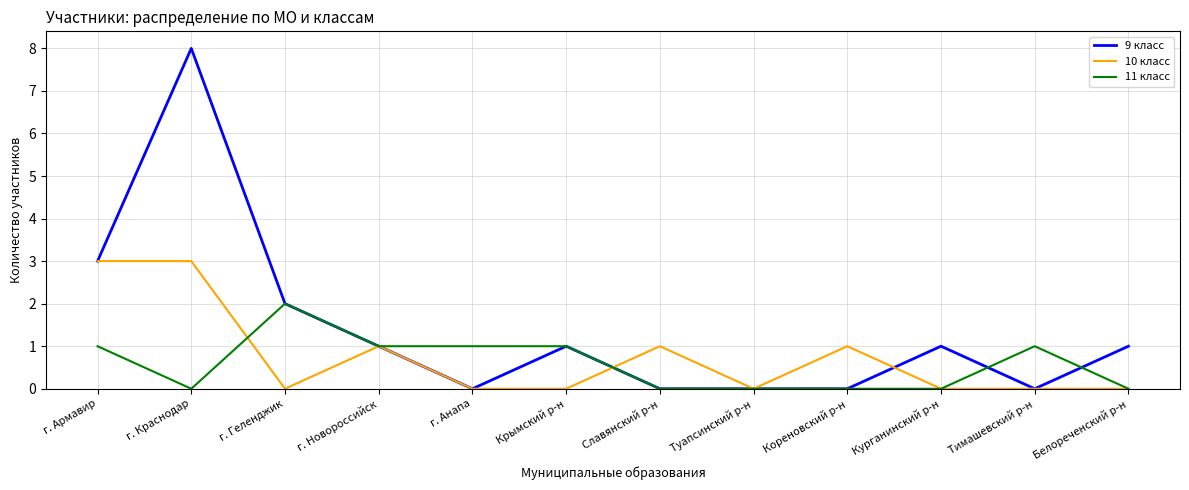

Which series has the widest spread of values?

9 класс